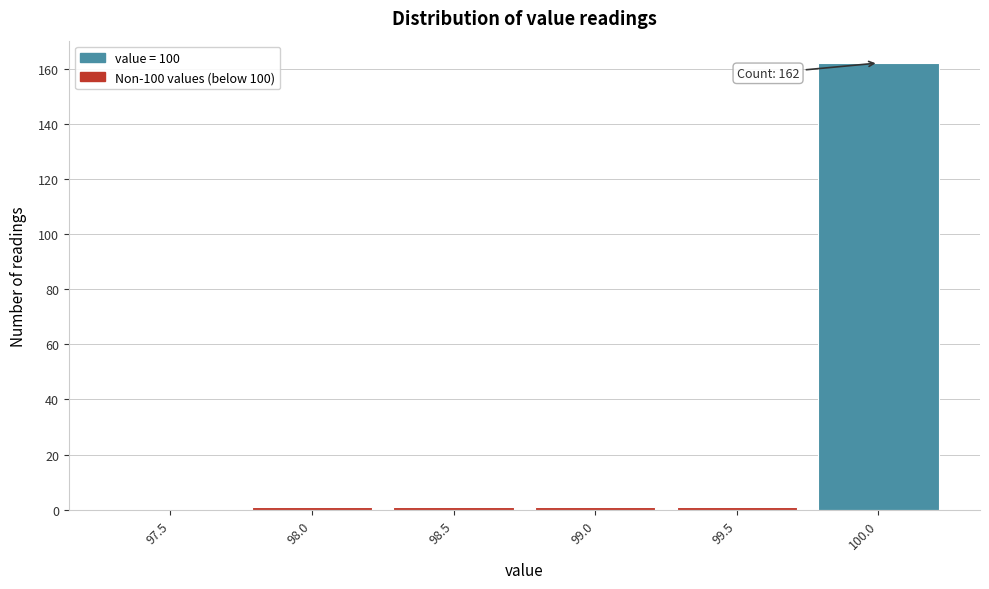

Reading left to right, transcribe all the data shown in this chart.

97.5=0	98.0=1	98.5=1	99.0=1	99.5=1	100.0=162